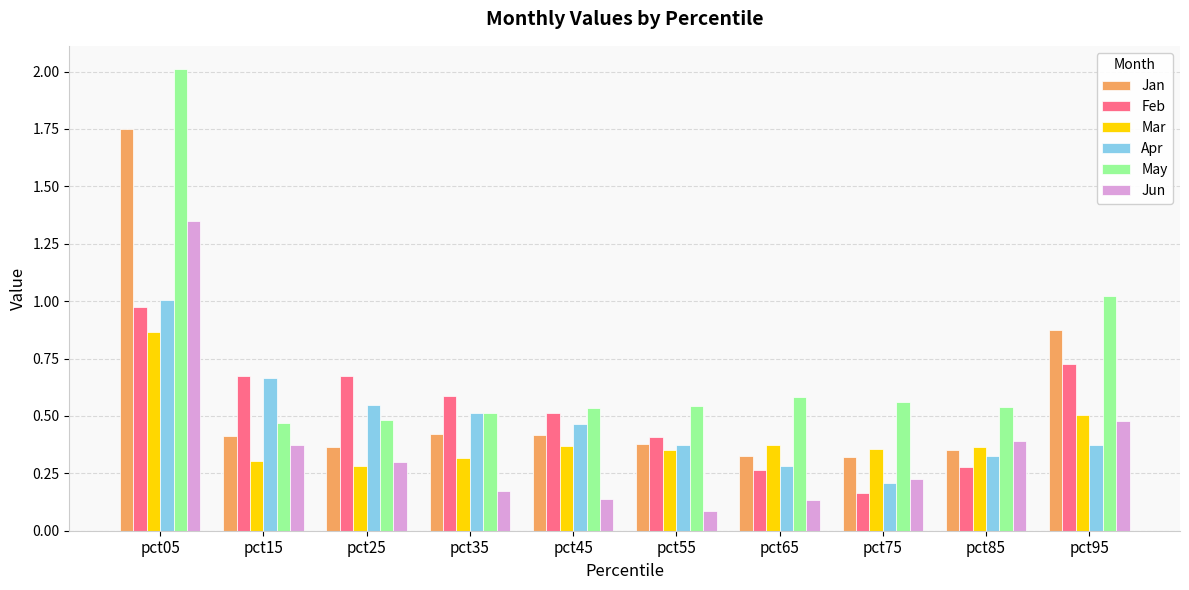

At which category is the sum across all series the highest?

pct05